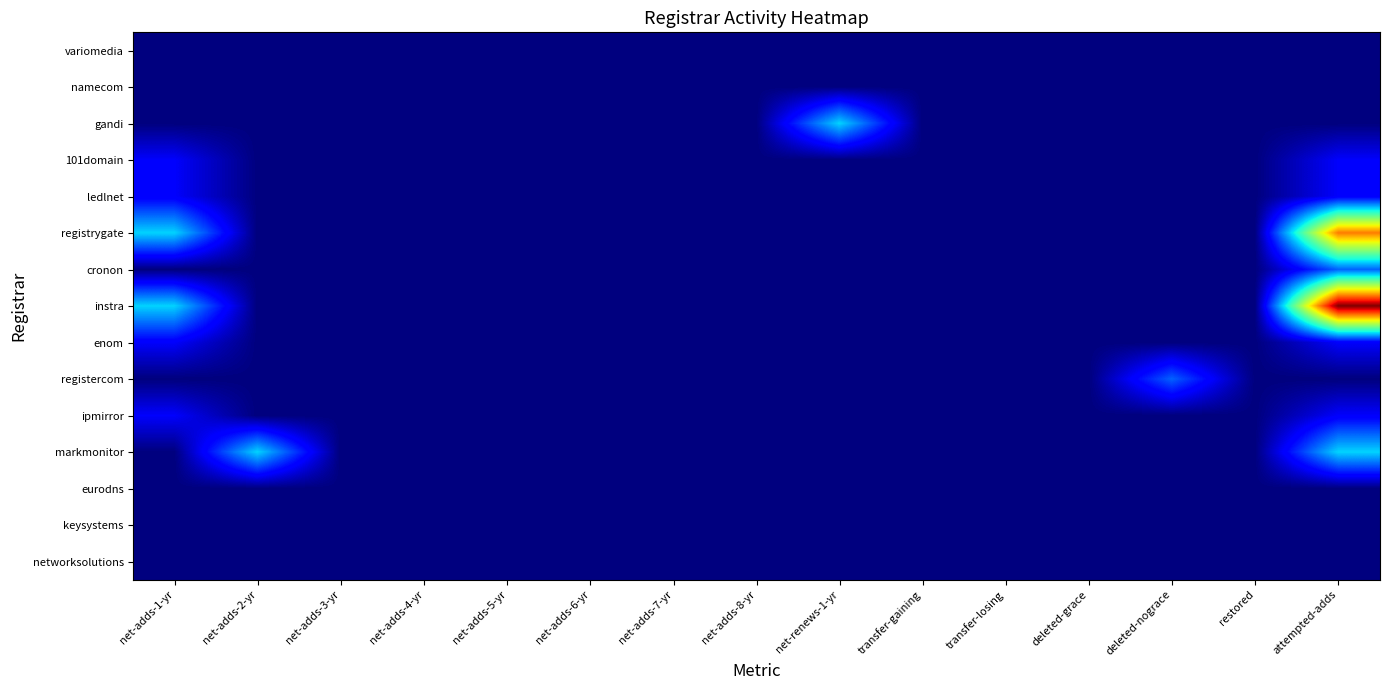

Reading left to right, what are all the values shown in this chart?

variomedia: net-adds-1-yr=0	net-adds-2-yr=0	net-adds-3-yr=0	net-adds-4-yr=0	net-adds-5-yr=0	net-adds-6-yr=0	net-adds-7-yr=0	net-adds-8-yr=0	net-renews-1-yr=0	transfer-gaining=0	transfer-losing=0	deleted-grace=0	deleted-nograce=0	restored=0	attempted-adds=0
namecom: net-adds-1-yr=0	net-adds-2-yr=0	net-adds-3-yr=0	net-adds-4-yr=0	net-adds-5-yr=0	net-adds-6-yr=0	net-adds-7-yr=0	net-adds-8-yr=0	net-renews-1-yr=0	transfer-gaining=0	transfer-losing=0	deleted-grace=0	deleted-nograce=0	restored=0	attempted-adds=0
gandi: net-adds-1-yr=0	net-adds-2-yr=0	net-adds-3-yr=0	net-adds-4-yr=0	net-adds-5-yr=0	net-adds-6-yr=0	net-adds-7-yr=0	net-adds-8-yr=0	net-renews-1-yr=3	transfer-gaining=0	transfer-losing=0	deleted-grace=0	deleted-nograce=0	restored=0	attempted-adds=0
101domain: net-adds-1-yr=1	net-adds-2-yr=0	net-adds-3-yr=0	net-adds-4-yr=0	net-adds-5-yr=0	net-adds-6-yr=0	net-adds-7-yr=0	net-adds-8-yr=0	net-renews-1-yr=0	transfer-gaining=0	transfer-losing=0	deleted-grace=0	deleted-nograce=0	restored=0	attempted-adds=1
ledlnet: net-adds-1-yr=1	net-adds-2-yr=0	net-adds-3-yr=0	net-adds-4-yr=0	net-adds-5-yr=0	net-adds-6-yr=0	net-adds-7-yr=0	net-adds-8-yr=0	net-renews-1-yr=0	transfer-gaining=0	transfer-losing=0	deleted-grace=0	deleted-nograce=0	restored=0	attempted-adds=1
registrygate: net-adds-1-yr=3	net-adds-2-yr=0	net-adds-3-yr=0	net-adds-4-yr=0	net-adds-5-yr=0	net-adds-6-yr=0	net-adds-7-yr=0	net-adds-8-yr=0	net-renews-1-yr=0	transfer-gaining=0	transfer-losing=0	deleted-grace=0	deleted-nograce=0	restored=0	attempted-adds=7
cronon: net-adds-1-yr=0	net-adds-2-yr=0	net-adds-3-yr=0	net-adds-4-yr=0	net-adds-5-yr=0	net-adds-6-yr=0	net-adds-7-yr=0	net-adds-8-yr=0	net-renews-1-yr=0	transfer-gaining=0	transfer-losing=0	deleted-grace=0	deleted-nograce=0	restored=0	attempted-adds=2
instra: net-adds-1-yr=3	net-adds-2-yr=0	net-adds-3-yr=0	net-adds-4-yr=0	net-adds-5-yr=0	net-adds-6-yr=0	net-adds-7-yr=0	net-adds-8-yr=0	net-renews-1-yr=0	transfer-gaining=0	transfer-losing=0	deleted-grace=0	deleted-nograce=0	restored=0	attempted-adds=9
enom: net-adds-1-yr=1	net-adds-2-yr=0	net-adds-3-yr=0	net-adds-4-yr=0	net-adds-5-yr=0	net-adds-6-yr=0	net-adds-7-yr=0	net-adds-8-yr=0	net-renews-1-yr=0	transfer-gaining=0	transfer-losing=0	deleted-grace=0	deleted-nograce=0	restored=0	attempted-adds=1
registercom: net-adds-1-yr=0	net-adds-2-yr=0	net-adds-3-yr=0	net-adds-4-yr=0	net-adds-5-yr=0	net-adds-6-yr=0	net-adds-7-yr=0	net-adds-8-yr=0	net-renews-1-yr=0	transfer-gaining=0	transfer-losing=0	deleted-grace=0	deleted-nograce=2	restored=0	attempted-adds=0
ipmirror: net-adds-1-yr=1	net-adds-2-yr=0	net-adds-3-yr=0	net-adds-4-yr=0	net-adds-5-yr=0	net-adds-6-yr=0	net-adds-7-yr=0	net-adds-8-yr=0	net-renews-1-yr=0	transfer-gaining=0	transfer-losing=0	deleted-grace=0	deleted-nograce=0	restored=0	attempted-adds=1
markmonitor: net-adds-1-yr=0	net-adds-2-yr=3	net-adds-3-yr=0	net-adds-4-yr=0	net-adds-5-yr=0	net-adds-6-yr=0	net-adds-7-yr=0	net-adds-8-yr=0	net-renews-1-yr=0	transfer-gaining=0	transfer-losing=0	deleted-grace=0	deleted-nograce=0	restored=0	attempted-adds=3
eurodns: net-adds-1-yr=0	net-adds-2-yr=0	net-adds-3-yr=0	net-adds-4-yr=0	net-adds-5-yr=0	net-adds-6-yr=0	net-adds-7-yr=0	net-adds-8-yr=0	net-renews-1-yr=0	transfer-gaining=0	transfer-losing=0	deleted-grace=0	deleted-nograce=0	restored=0	attempted-adds=0
keysystems: net-adds-1-yr=0	net-adds-2-yr=0	net-adds-3-yr=0	net-adds-4-yr=0	net-adds-5-yr=0	net-adds-6-yr=0	net-adds-7-yr=0	net-adds-8-yr=0	net-renews-1-yr=0	transfer-gaining=0	transfer-losing=0	deleted-grace=0	deleted-nograce=0	restored=0	attempted-adds=0
networksolutions: net-adds-1-yr=0	net-adds-2-yr=0	net-adds-3-yr=0	net-adds-4-yr=0	net-adds-5-yr=0	net-adds-6-yr=0	net-adds-7-yr=0	net-adds-8-yr=0	net-renews-1-yr=0	transfer-gaining=0	transfer-losing=0	deleted-grace=0	deleted-nograce=0	restored=0	attempted-adds=0